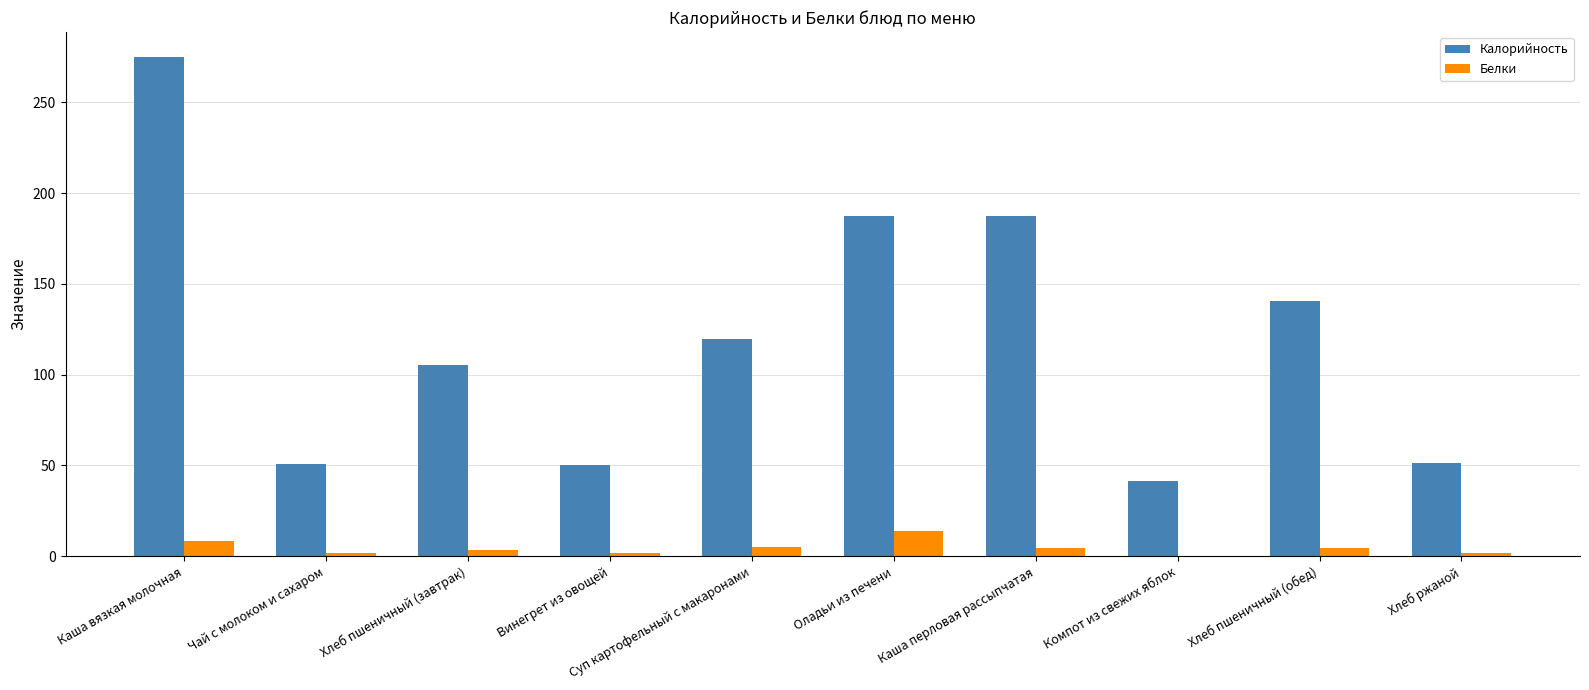

What is the difference between the Калорийность values at Каша вязкая молочная and Хлеб ржаной?

223.7